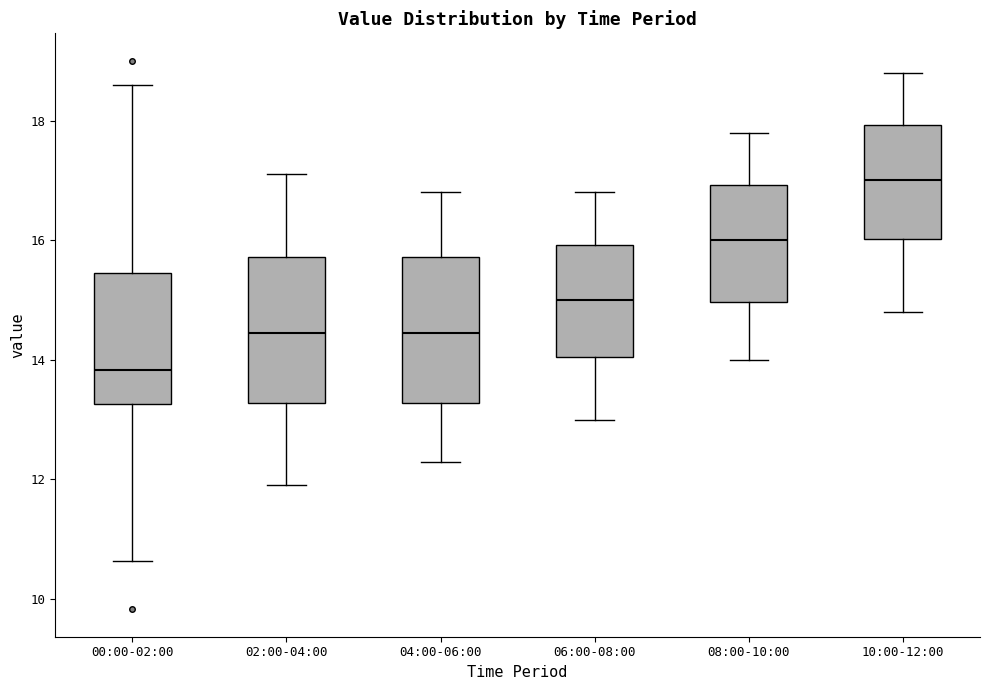

Where does the lower whisker of the box for 06:00-08:00 end on the y-axis? The values are not printed on the chart, so give them approximately, as read against the axis.

13.0